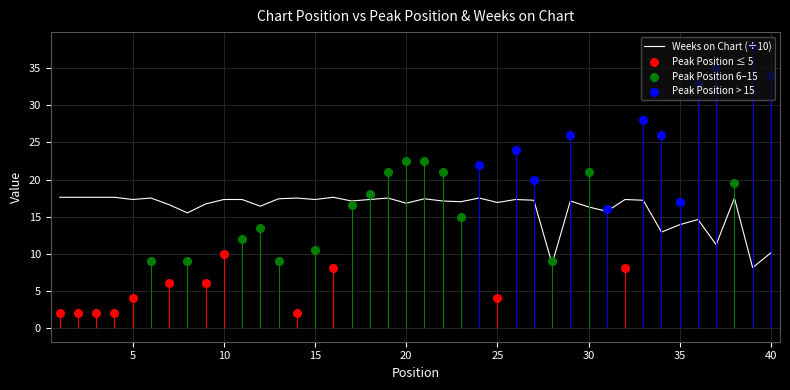

The Weeks on Chart (÷10) series shows 19.9 at 35. True or false?

False